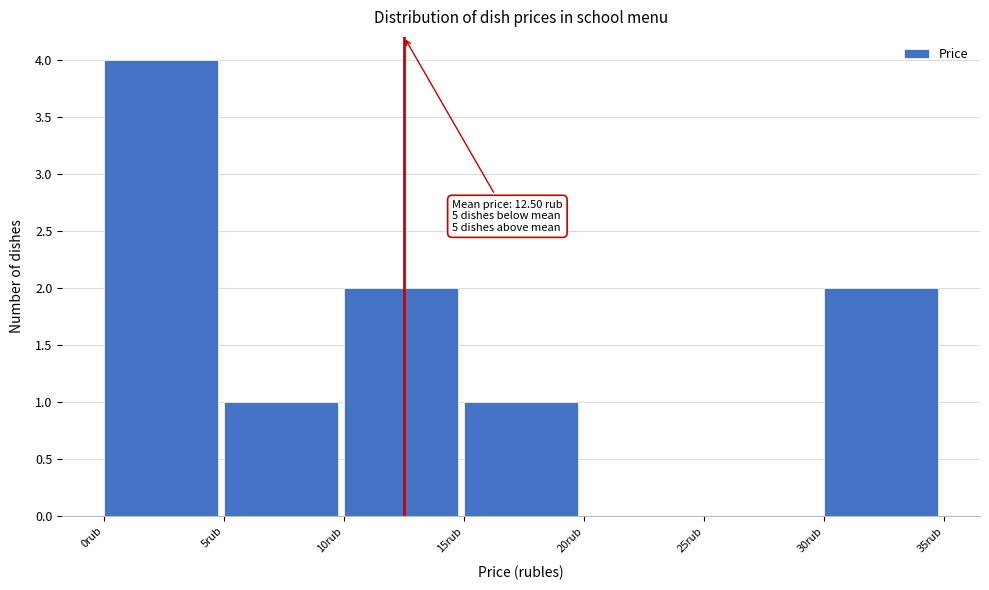

Which range on the x-axis has the tallest bar?

0 to 5